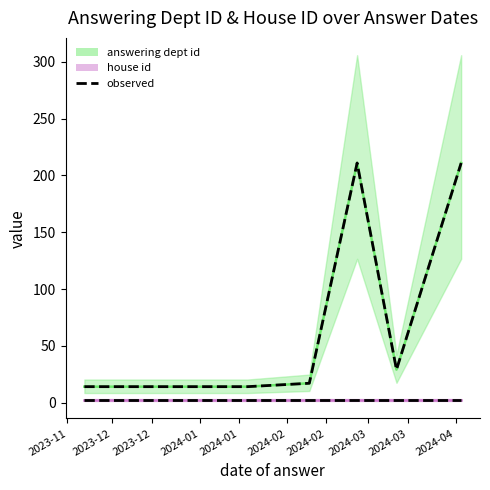

What is the label of the 4th point from the left?

2024-02-09